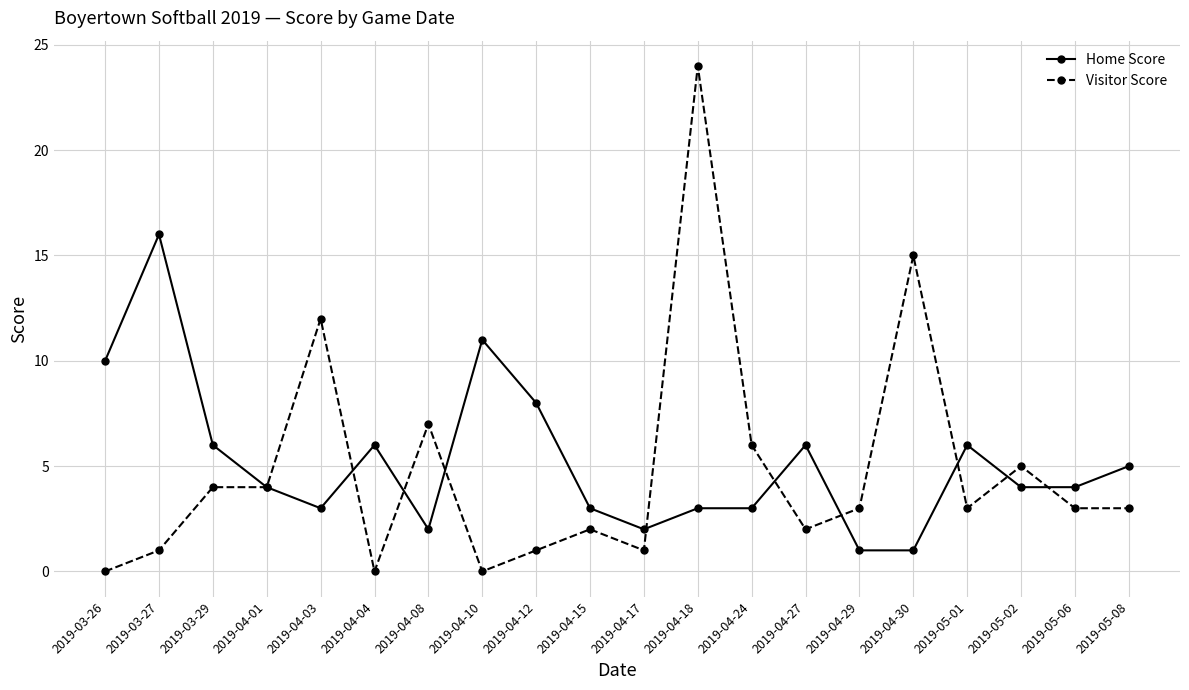

Where does the Visitor Score series first go above 3?

2019-03-29